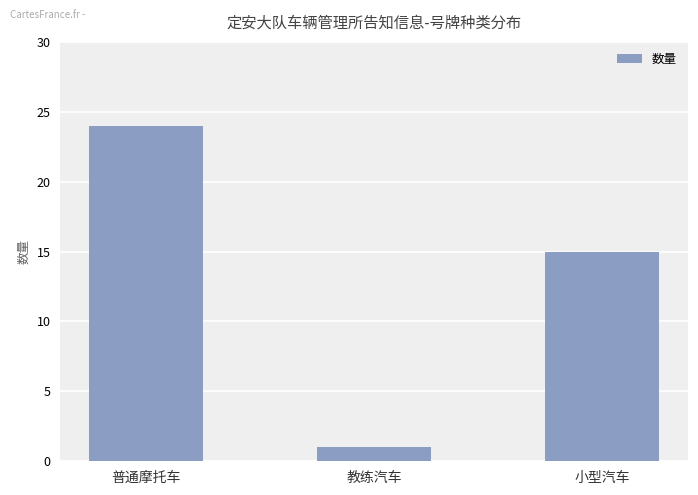

At which label does the data first exceed 15?

普通摩托车